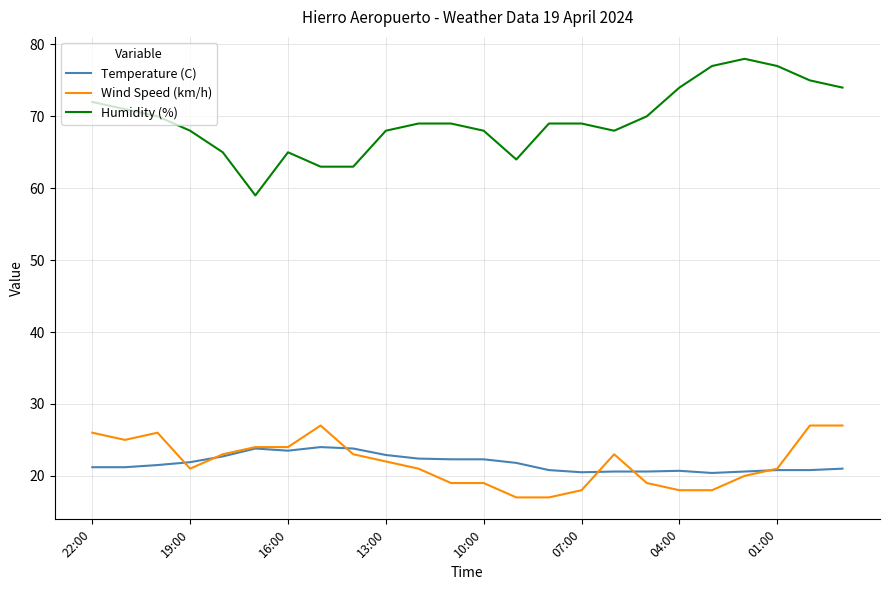

Rank the series by their maximum value, from highest to lowest.

Humidity (%), Wind Speed (km/h), Temperature (C)